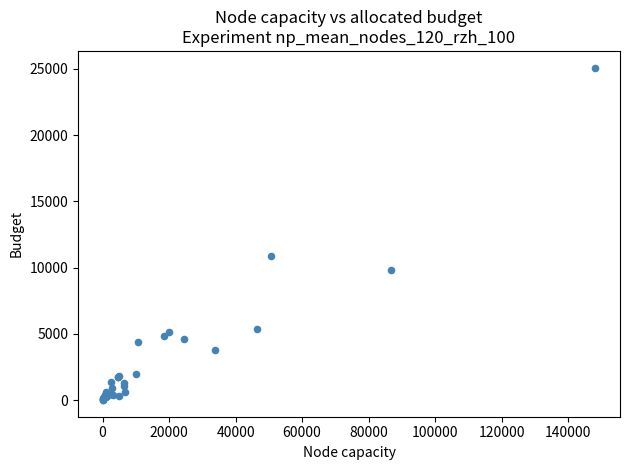

What Y value in the scatter plot is closest to 12552?

10858